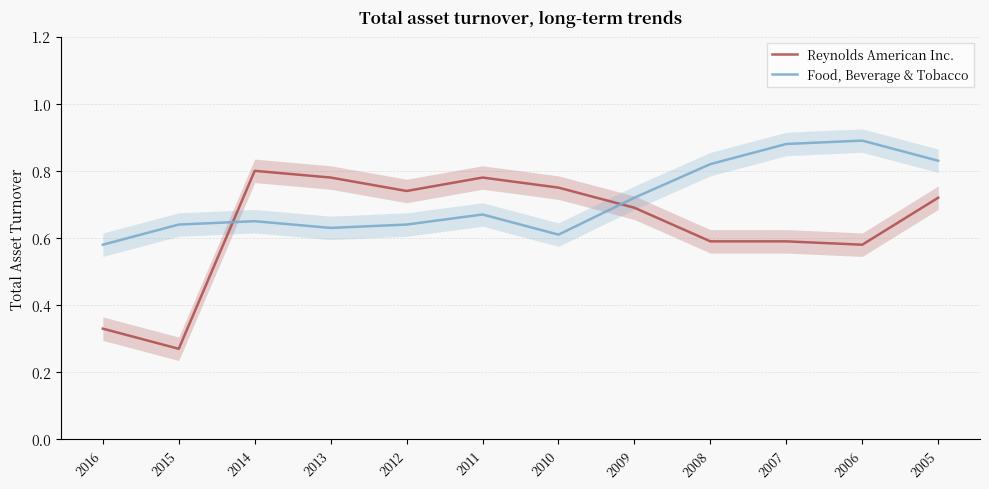

Count the number of data series in this chart.

2